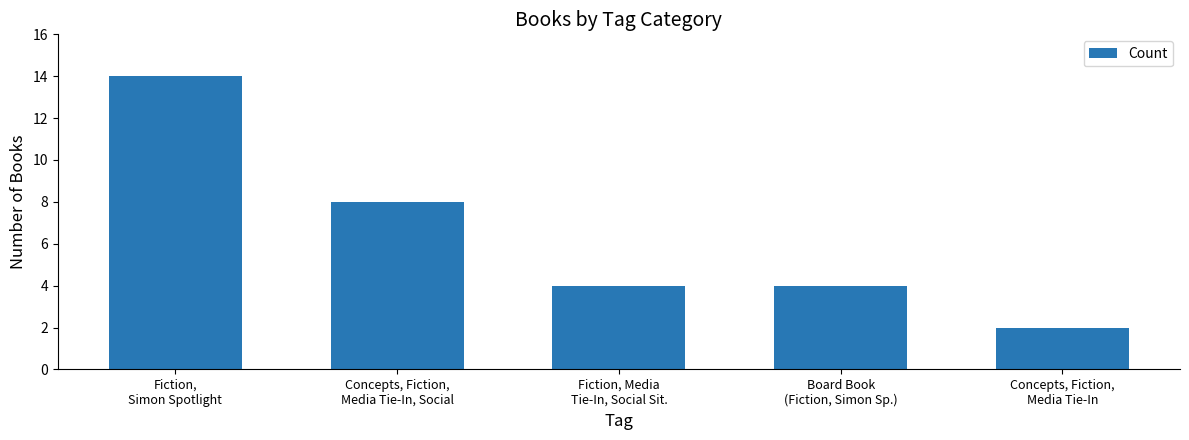

True or false: the data shows 4 at Fiction, Media
Tie-In, Social Sit..

True